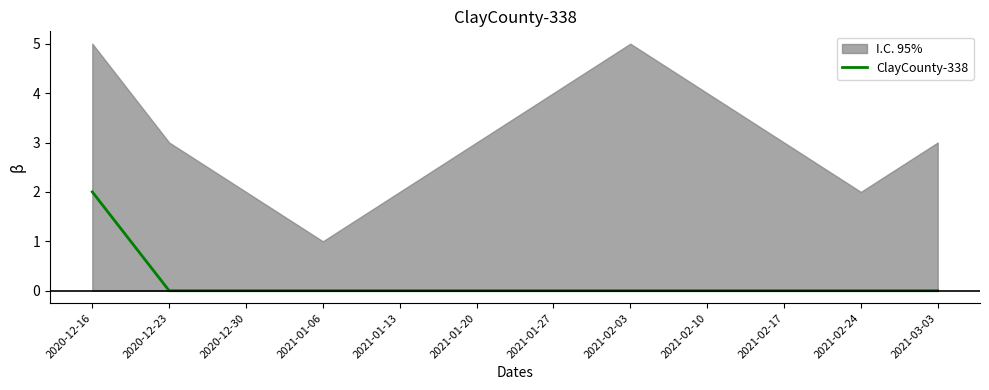

True or false: the data shows 1 at 2021-01-20.

False